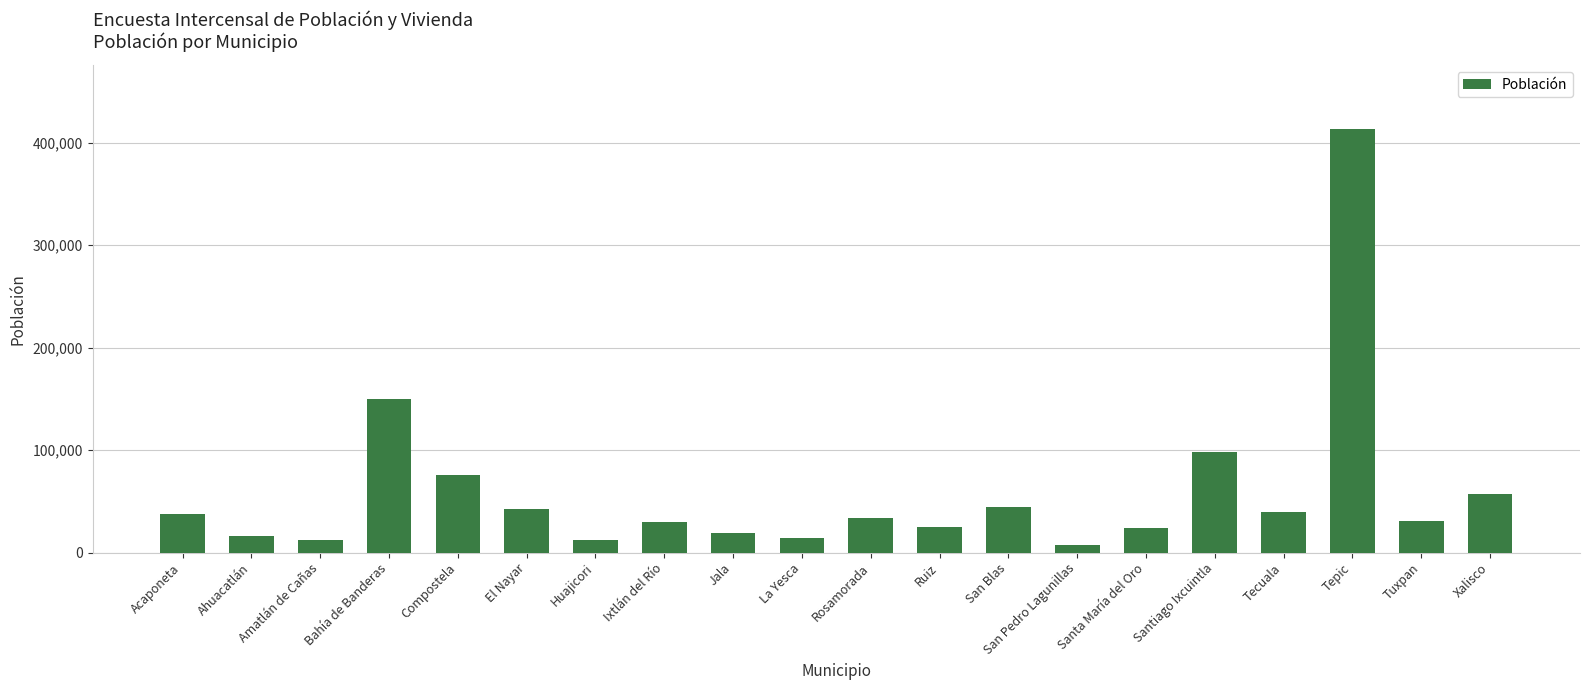

What is the minimum value shown in the chart?

7499